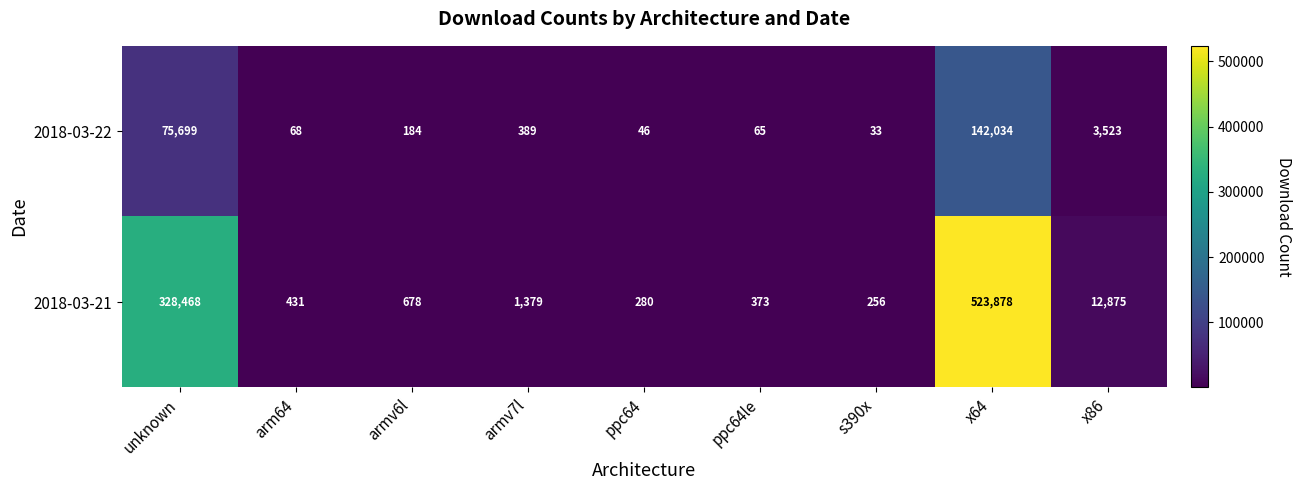

At unknown, list the series in order from largest to smallest.

2018-03-21, 2018-03-22